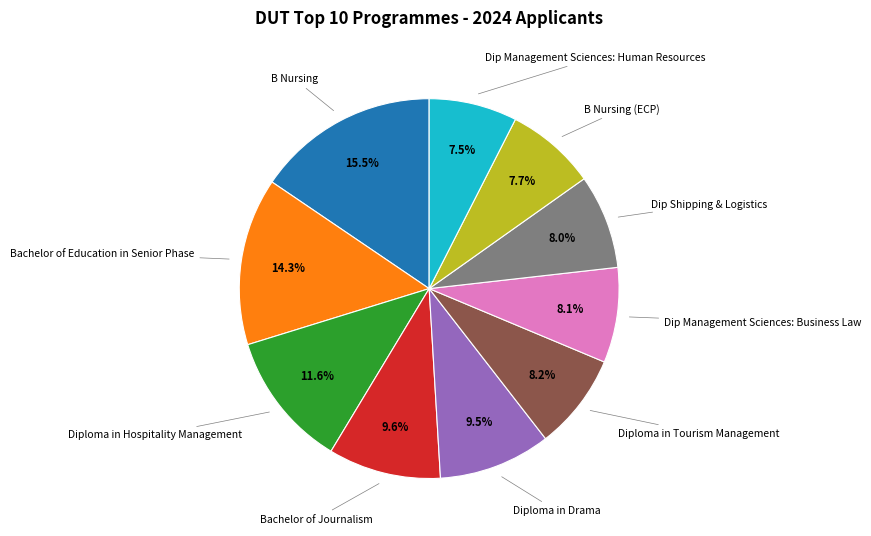

Is there any slice that represents more than half of the pie?

No